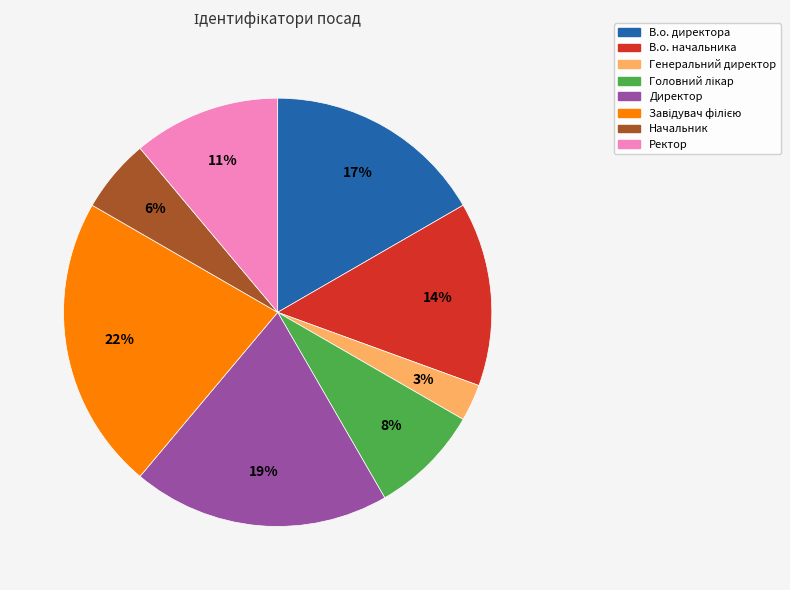

How many slices are in this pie chart?

8